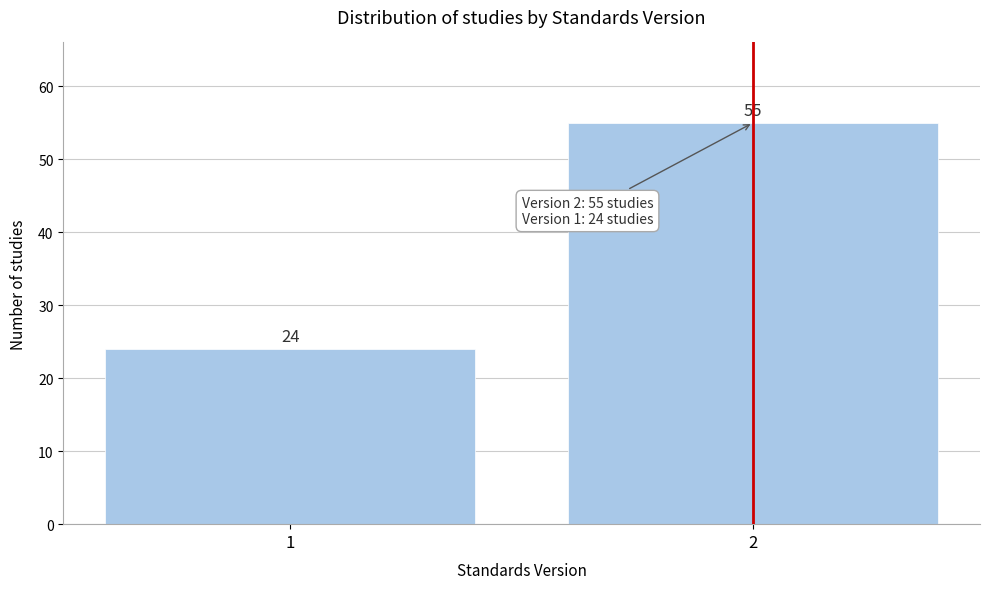

Reading right to left, list all the values displayed in this chart.

55	24